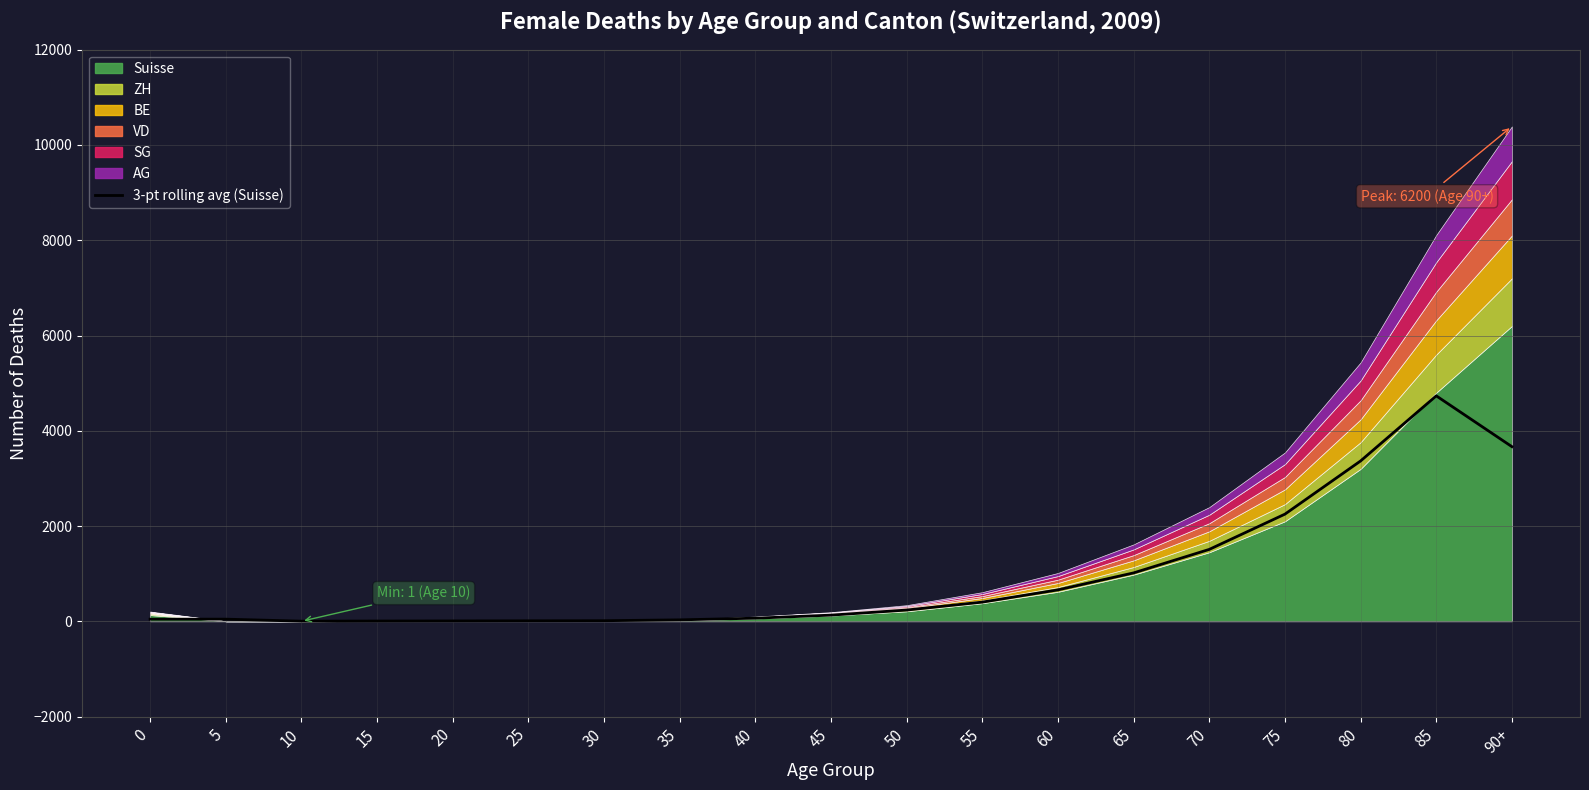

At which label does the data first exceed 130?

50